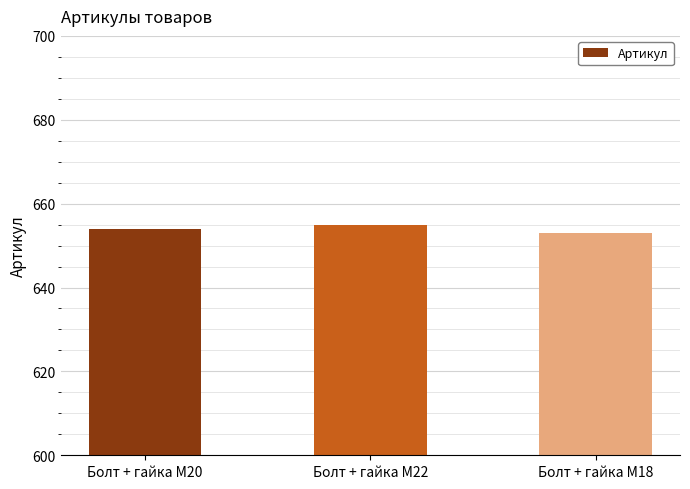

The value at Болт + гайка M22 is 655. True or false?

True